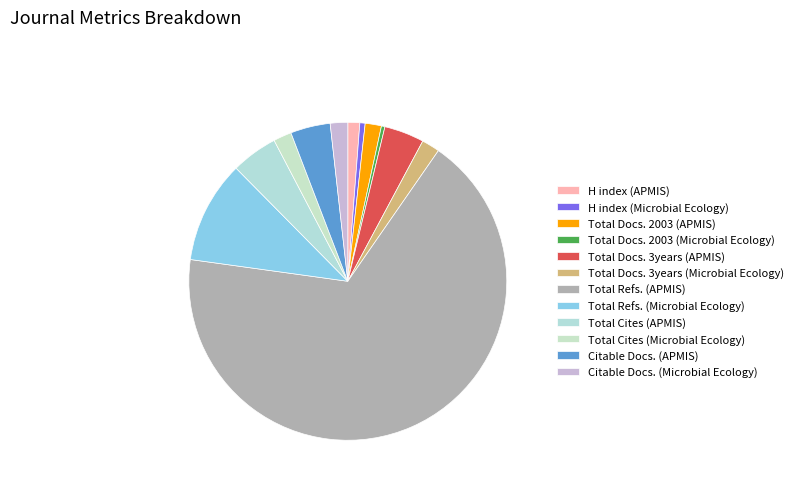

What is the ratio of the value at H index (APMIS) to the value at Total Docs. 2003 (Microbial Ecology)?

3.4